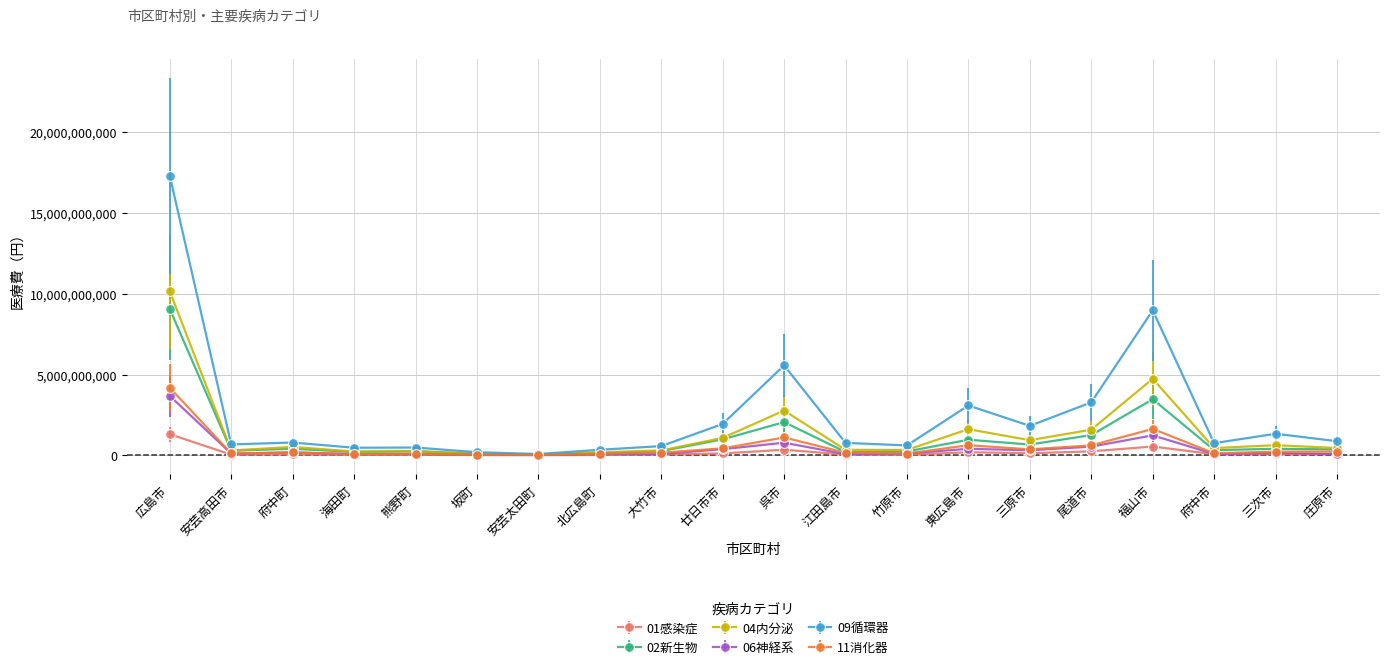

Which series has the widest spread of values?

09循環器